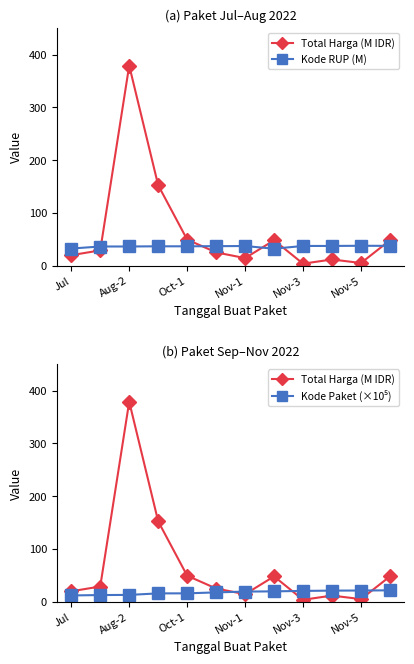

Rank the series at 9 from highest to lowest value.

Kode RUP (M), Kode Paket (×10⁵), Total Harga (M IDR)